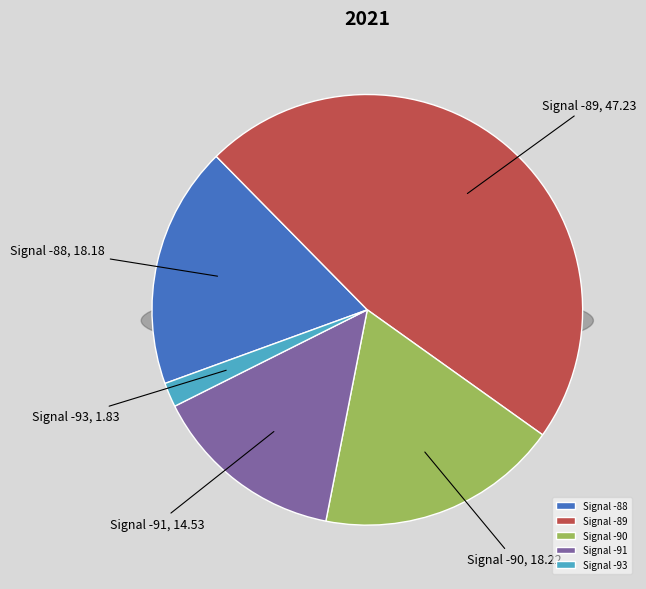

How many slices are in this pie chart?

5